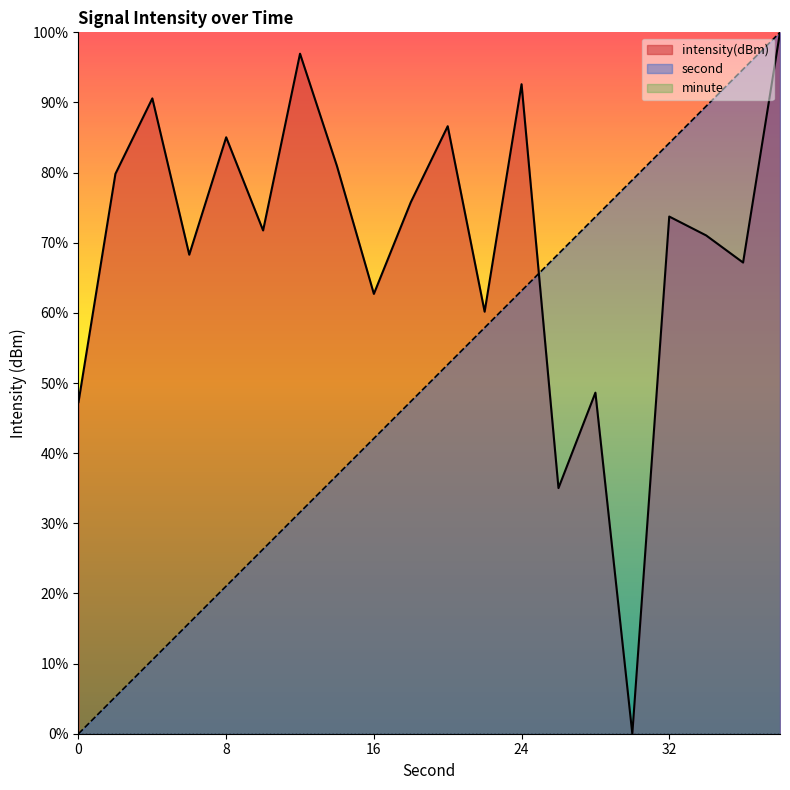

Reading left to right, list all the values displayed in this chart.

second: 0.0	5.3	10.5	15.8	21.1	26.3	31.6	36.8	42.1	47.4	52.6	57.9	63.2	68.4	73.7	78.9	84.2	89.5	94.7	100.0
intensity(dBm): 47.3	79.8	90.6	68.3	85.0	71.8	97.0	80.9	62.7	75.8	86.6	60.2	92.6	35.0	48.6	0.0	73.7	71.0	67.2	100.0